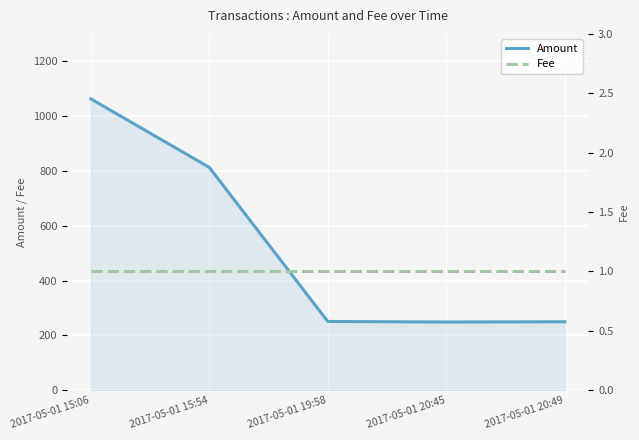

What is the sum of all Amount values?

2626